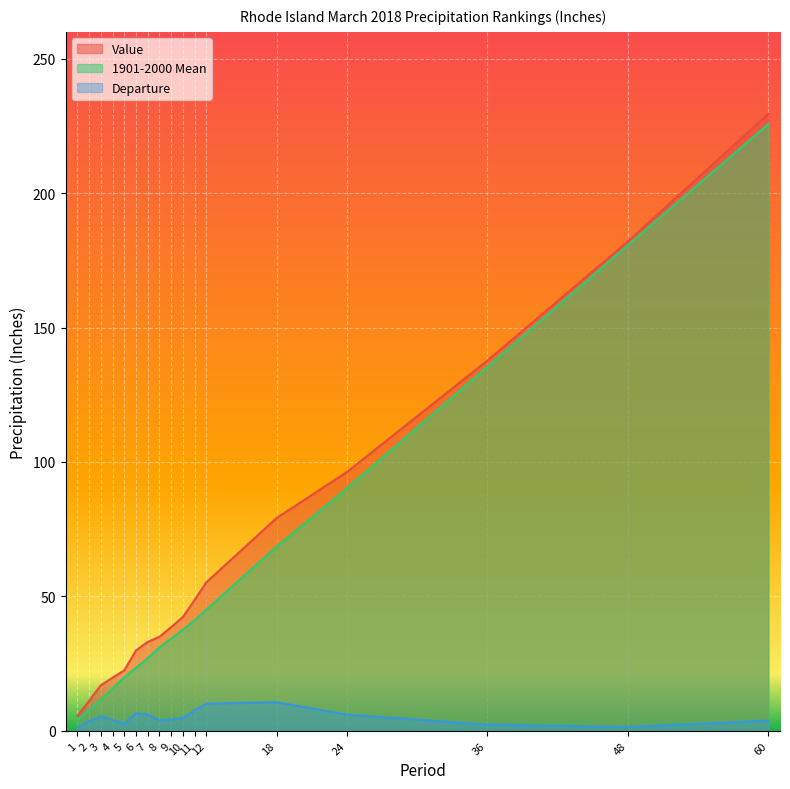

True or false: 1901-2000 Mean and Value cross at least once.

False